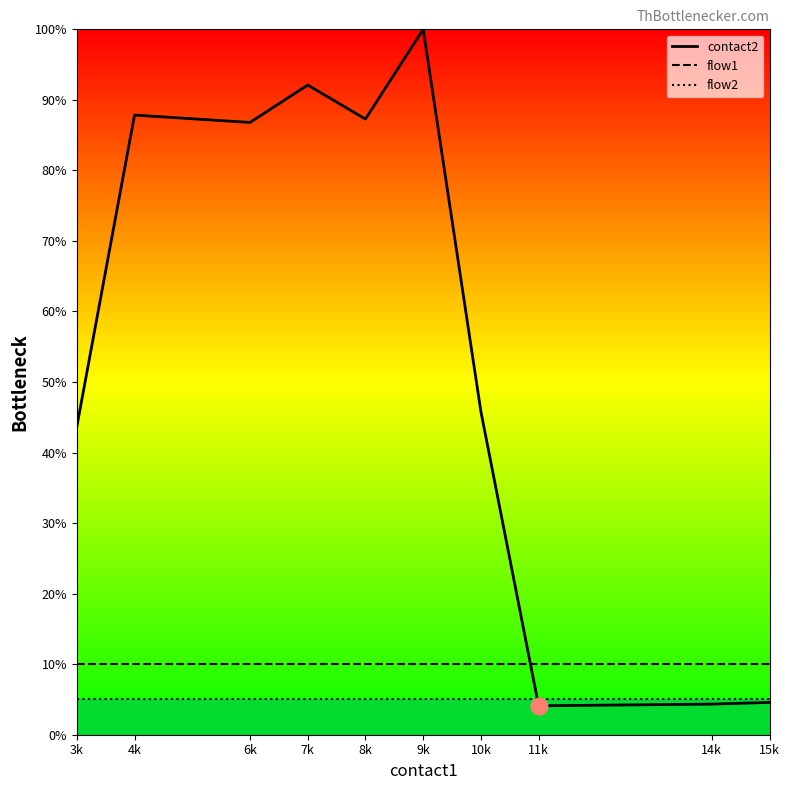

How many lines are shown in the chart?

3